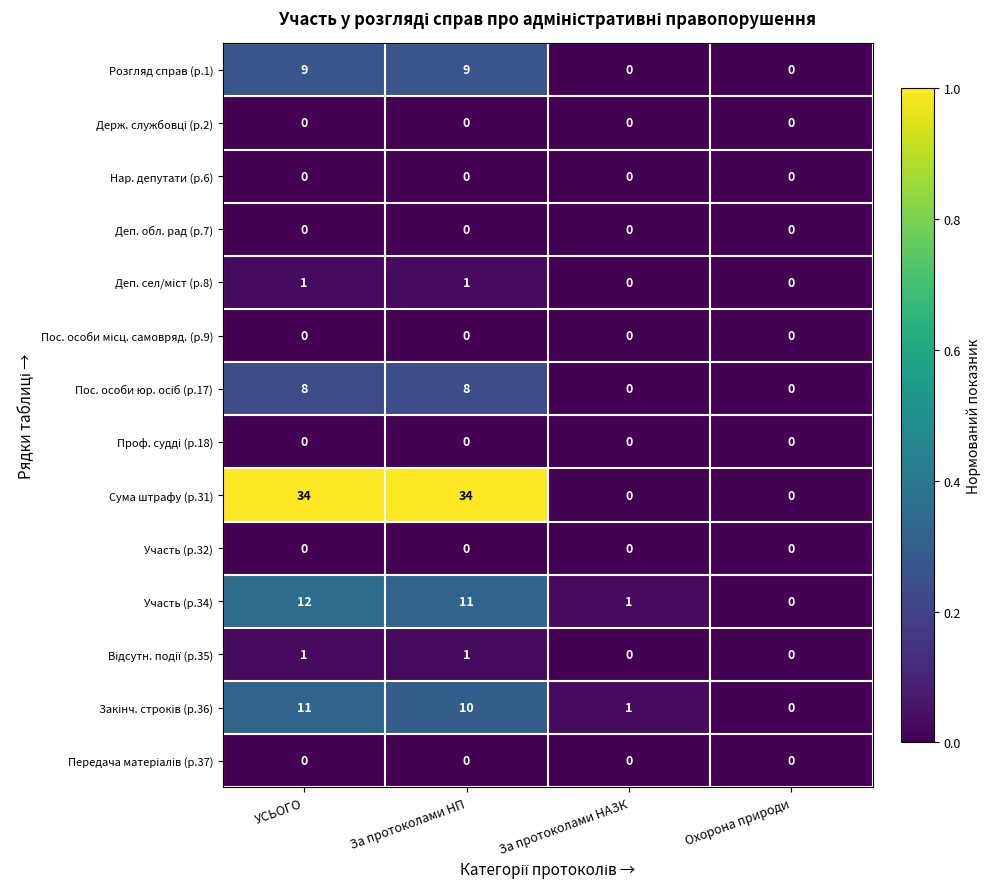

True or false: Розгляд справ (р.1) has a value of 9 at За протоколами НП.

True